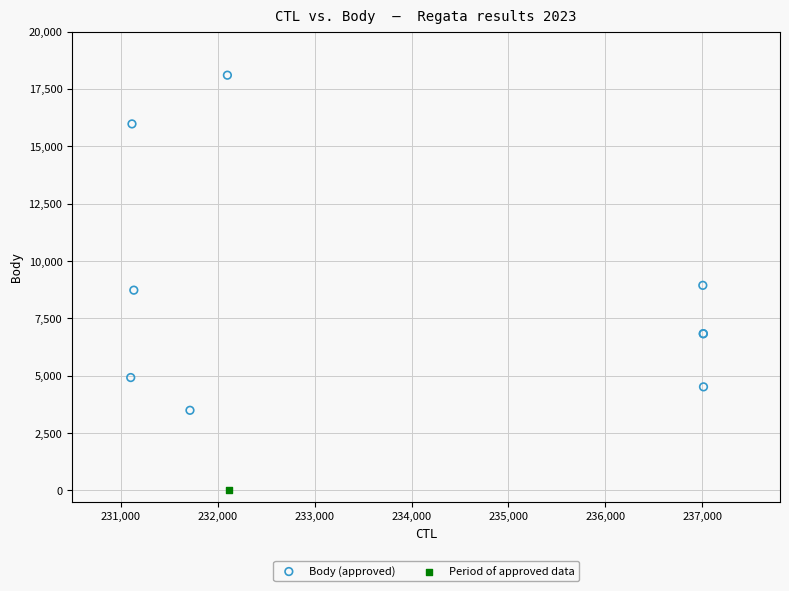

What are all the series names shown in the legend?

Body (approved), Period of approved data